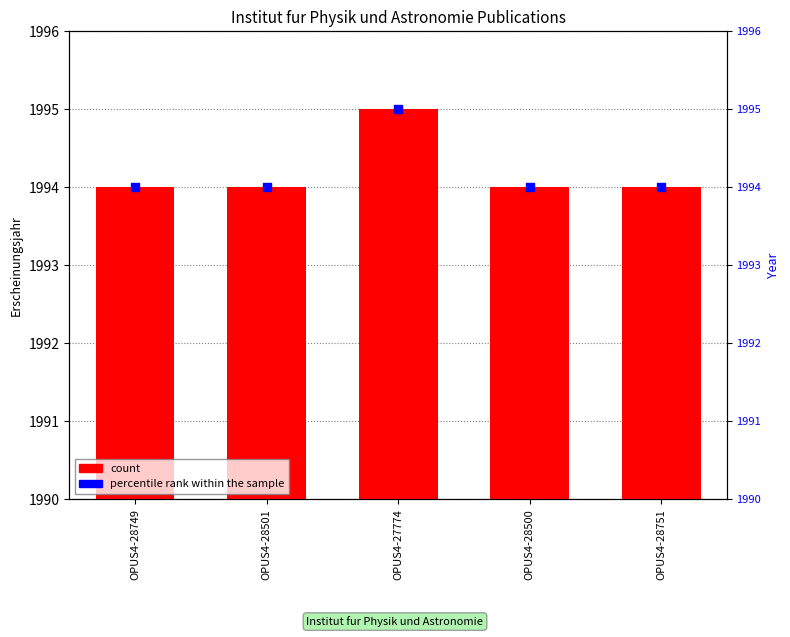

What are all the series names shown in the legend?

count, percentile rank within the sample